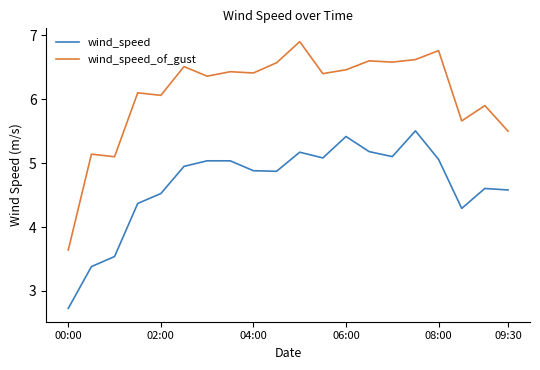

What is the difference between the maximum and minimum values in the wind_speed series?

2.8